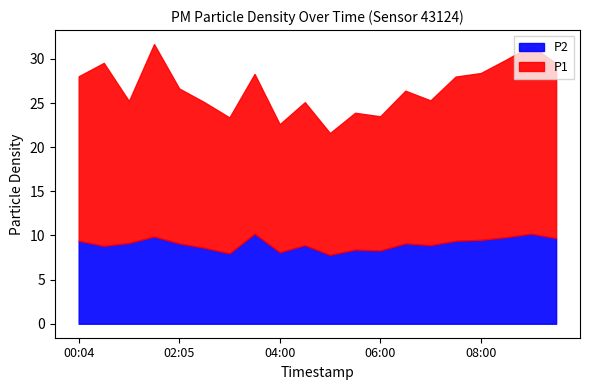

What is the maximum value for P2?

10.2